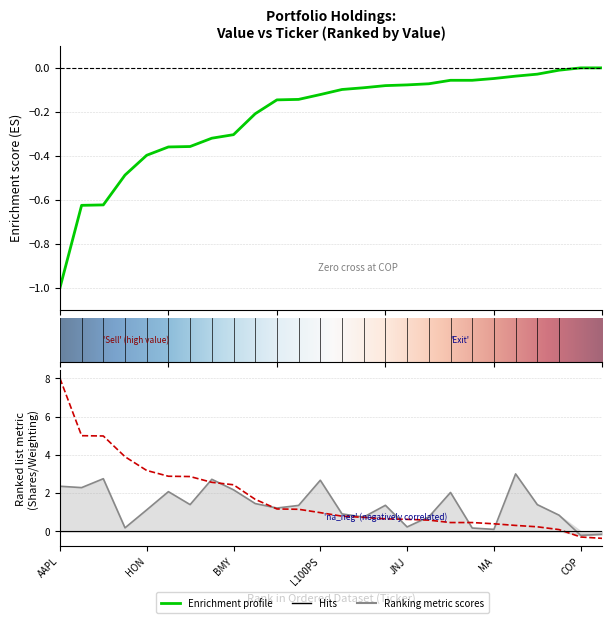

How many data points in Weighting are above 0?

24